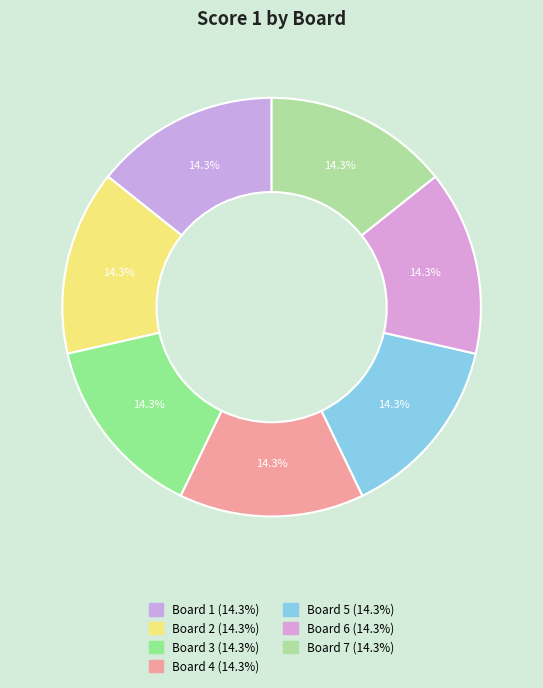

What portion of the pie excludes Board 1?

85.7%